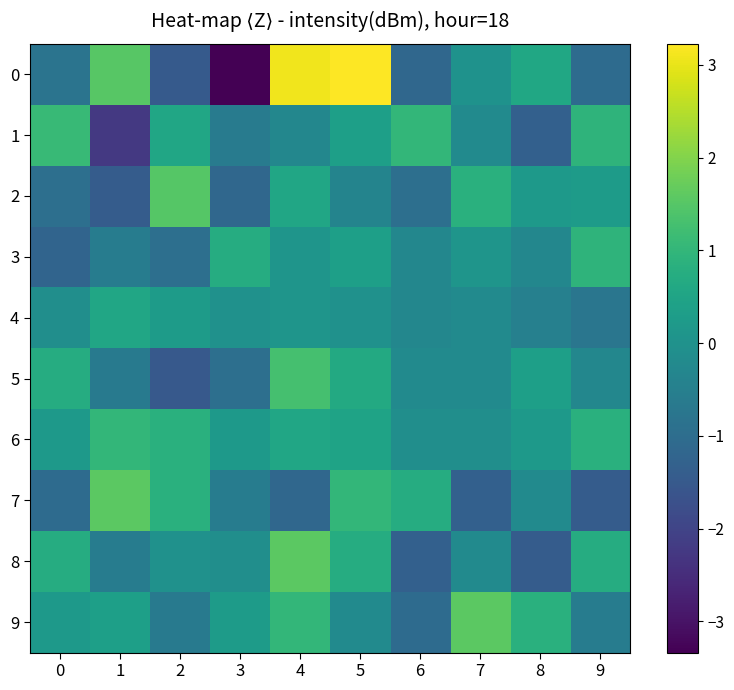

What is the difference between the highest and lowest values at 4?

4.2